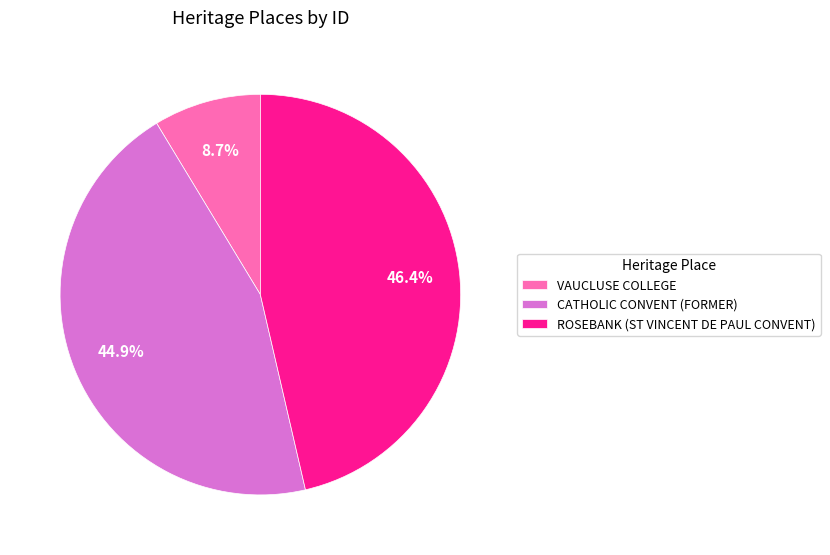

How many slices are in this pie chart?

3